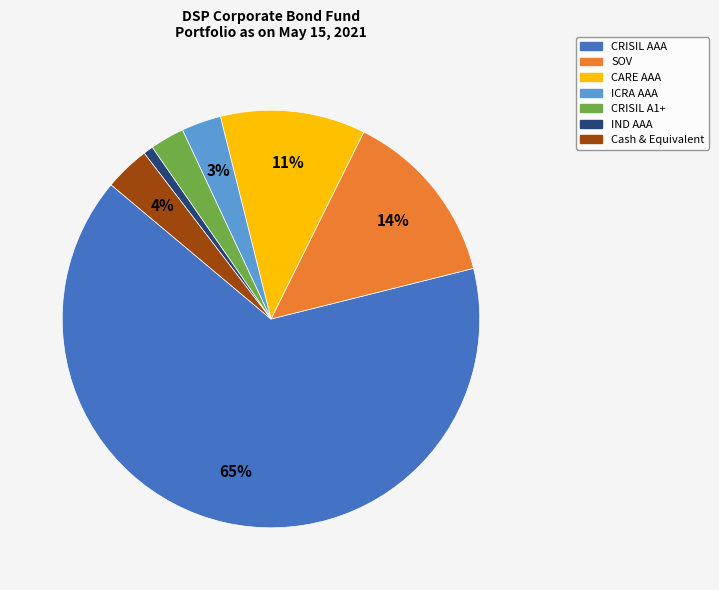

Between IND AAA and CARE AAA, which is larger?

CARE AAA